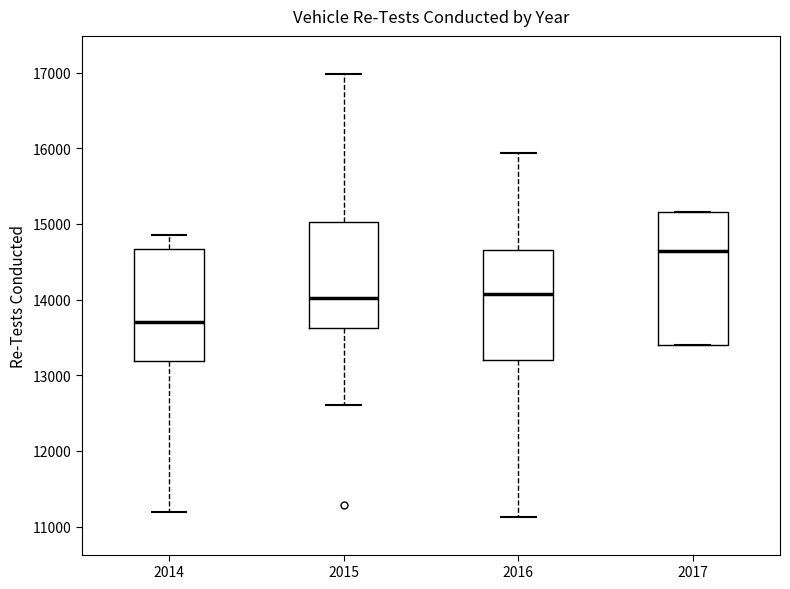

Reading left to right, read every box against the y-axis: the position of its median line, the range the box covers, and the ends of its whiskers. The values are not printed on the chart, so give them approximately, as read against the axis.

2014: median 13700, box 13200 to 14700, whiskers 11200 to 14800
2015: median 14000, box 13600 to 15000, whiskers 12600 to 17000
2016: median 14100, box 13200 to 14700, whiskers 11100 to 15900
2017: median 14600, box 13400 to 15200, whiskers 13400 to 15200